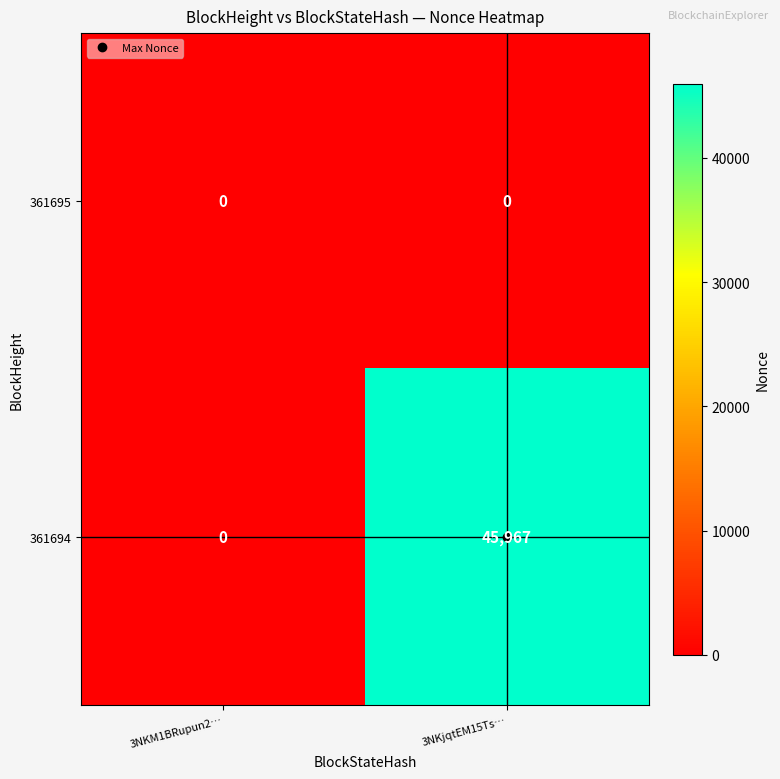

At which label is 361694 closest to 22983?

3NKM1BRupun2…